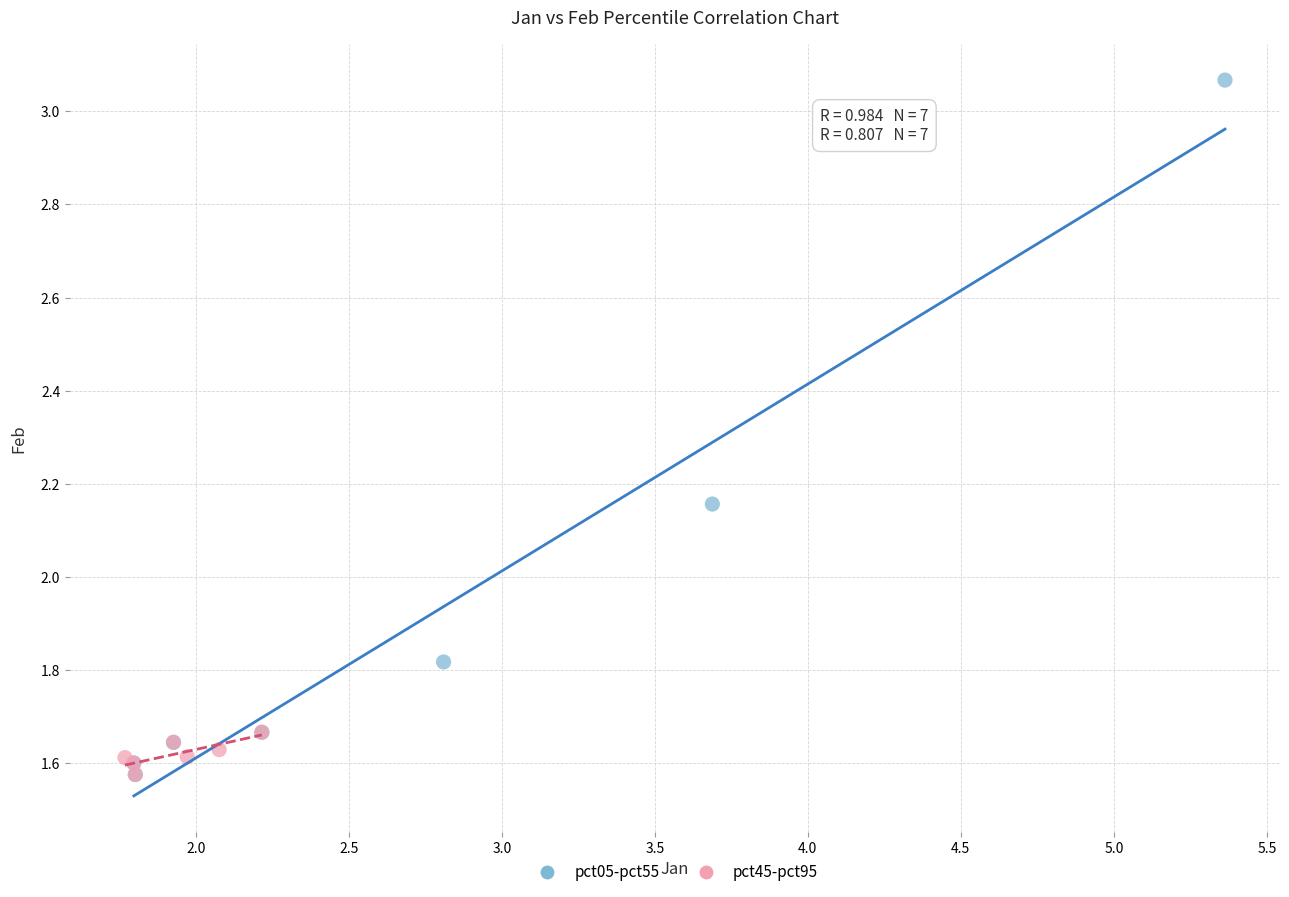

Which series has the largest Y range (max minus min)?

pct05-pct55